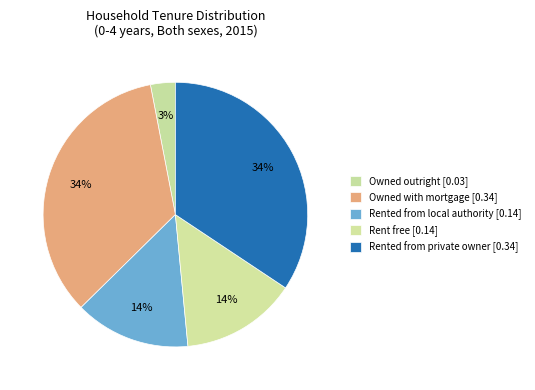

What is the largest slice in the pie chart?

Owned with mortgage